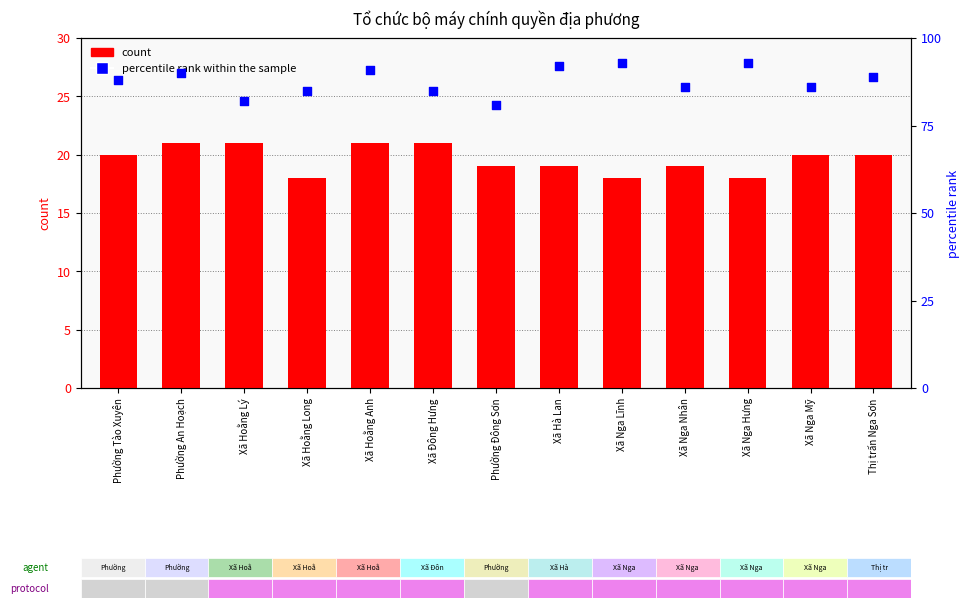

Is the value of count at Xã Nga Hưng greater than the value of percentile rank within the sample at Thị trấn Nga Sơn?

No